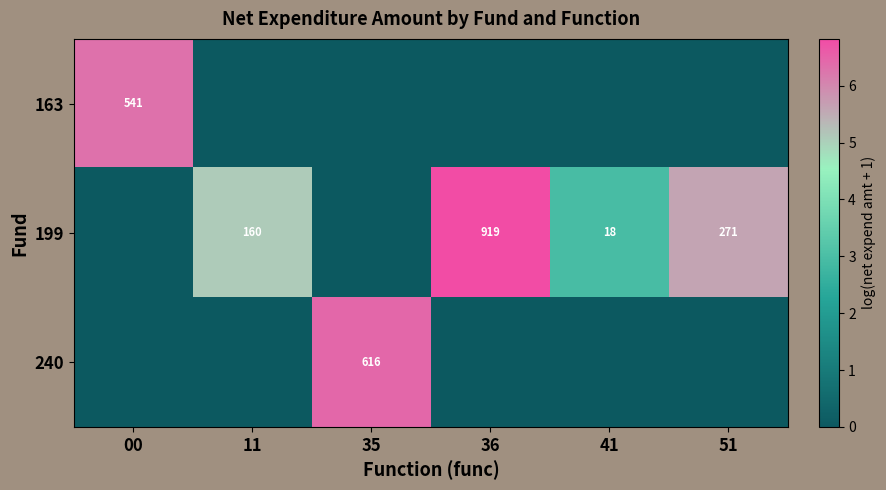

True or false: 163 has a value of 177 at 00.

False